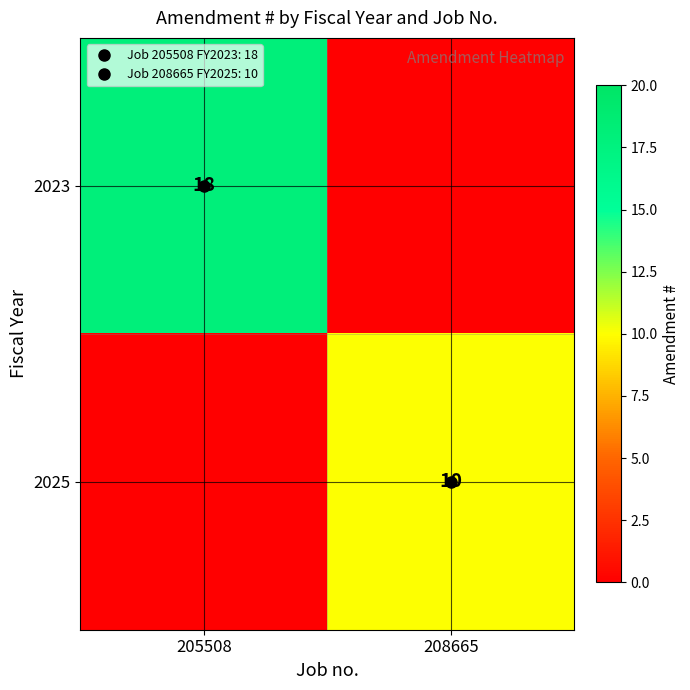

Is it true that 2023 equals 9 at 205508?

False